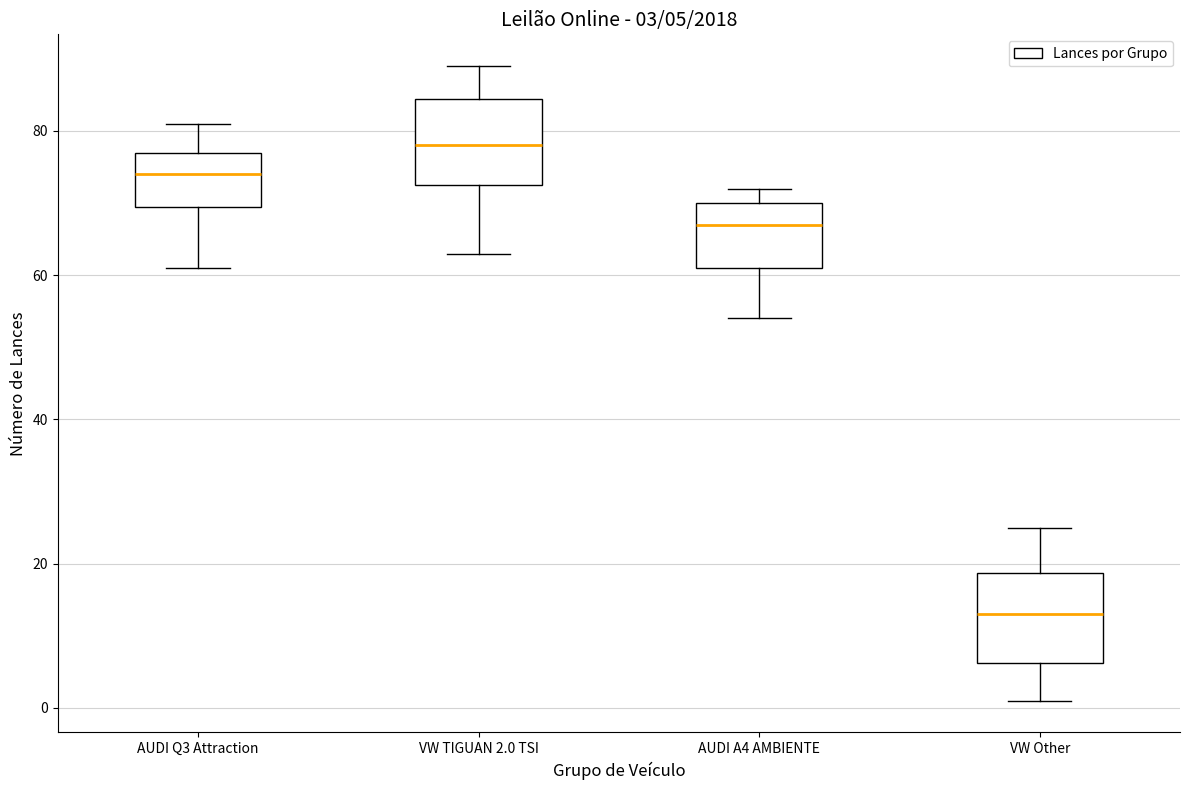

Which box has the highest median line?

VW TIGUAN 2.0 TSI